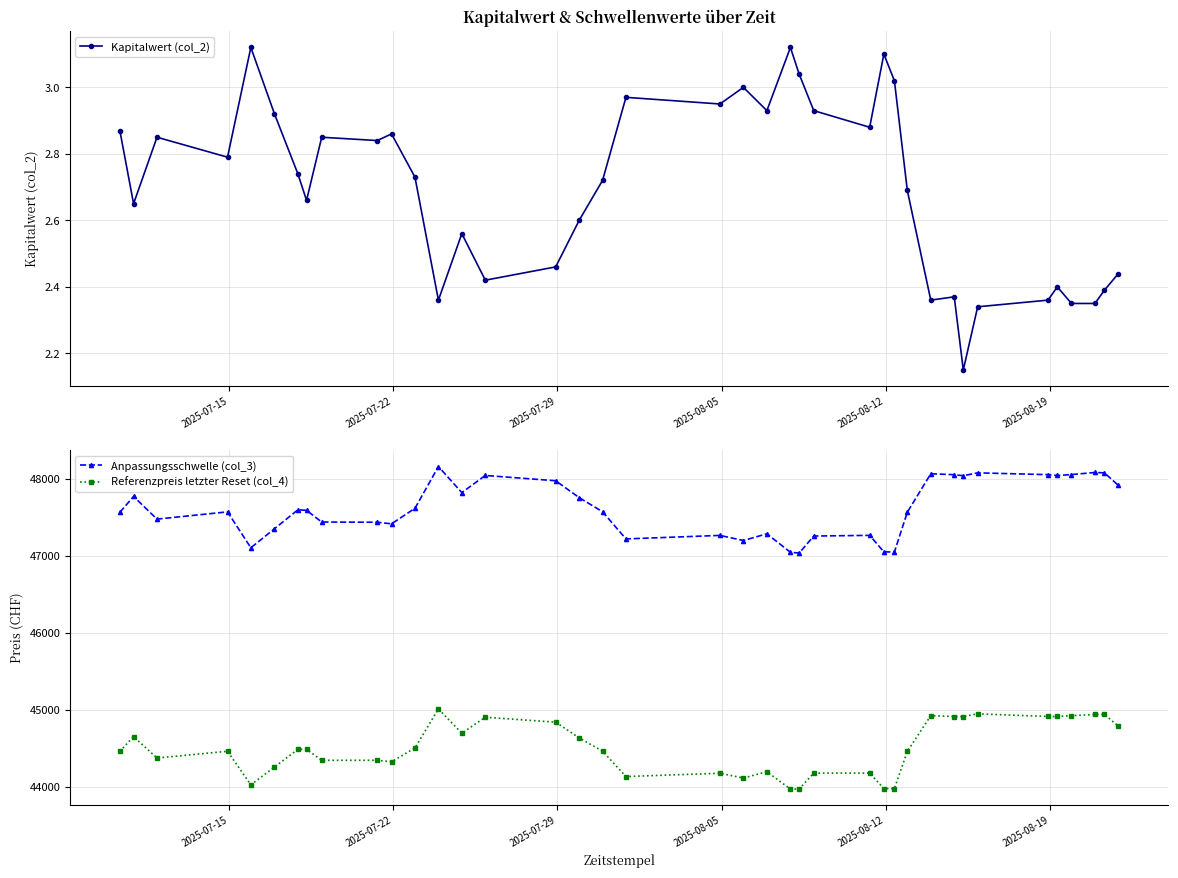

What is the maximum value for Anpassungsschwelle (col_3)?

48161.0